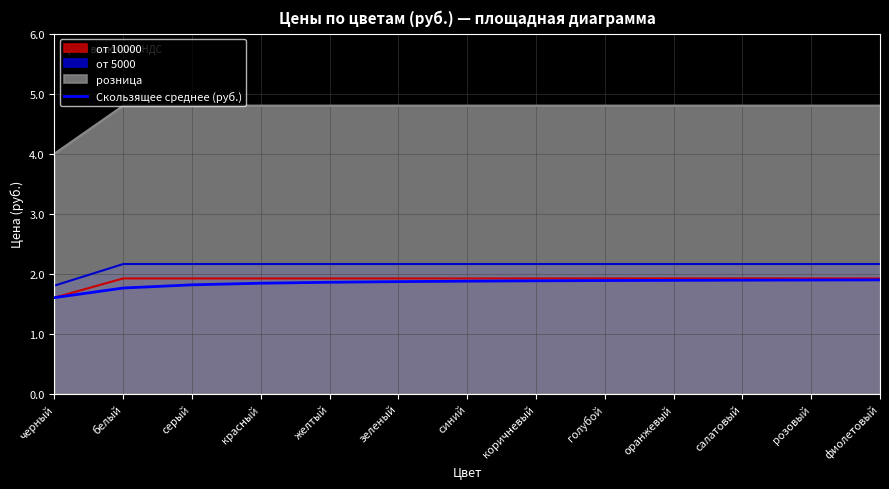

What is the maximum value shown in the chart?

4.8